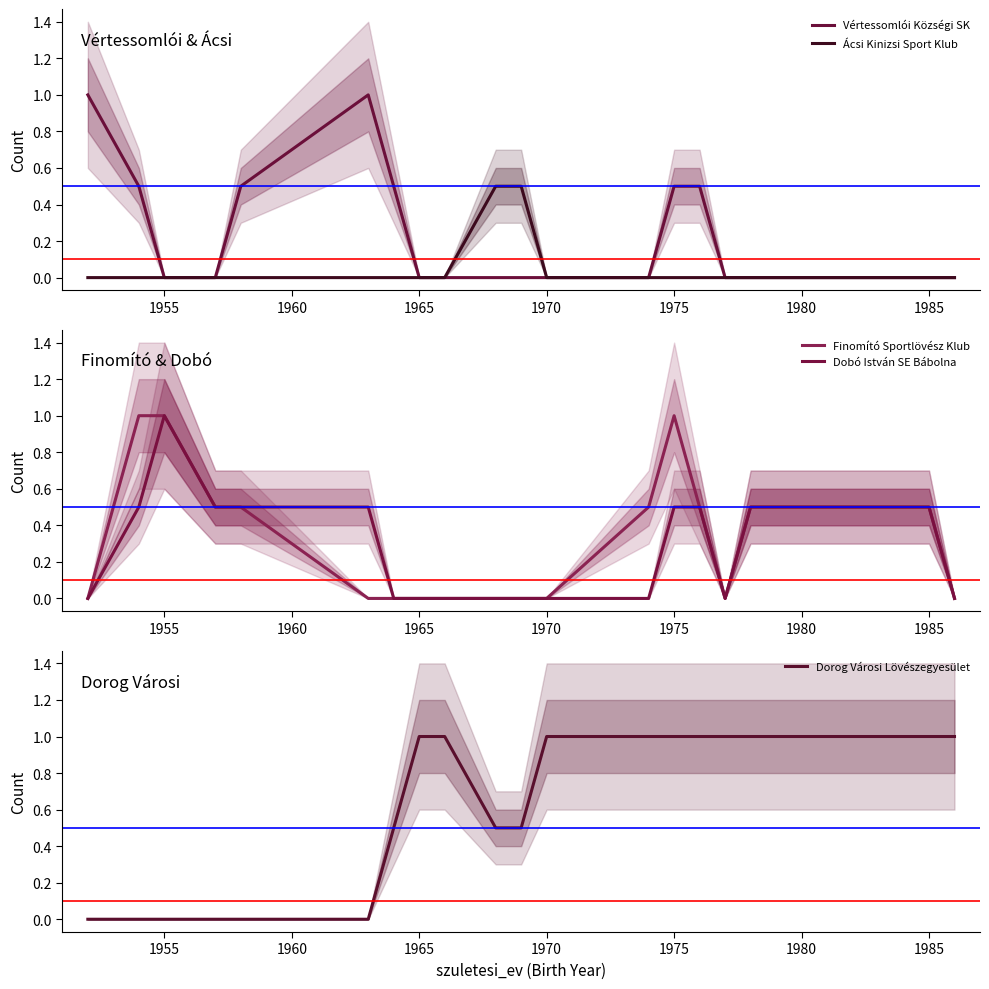

Is it true that Dorog Városi Lövészegyesület equals 0.3 at 1950?

False